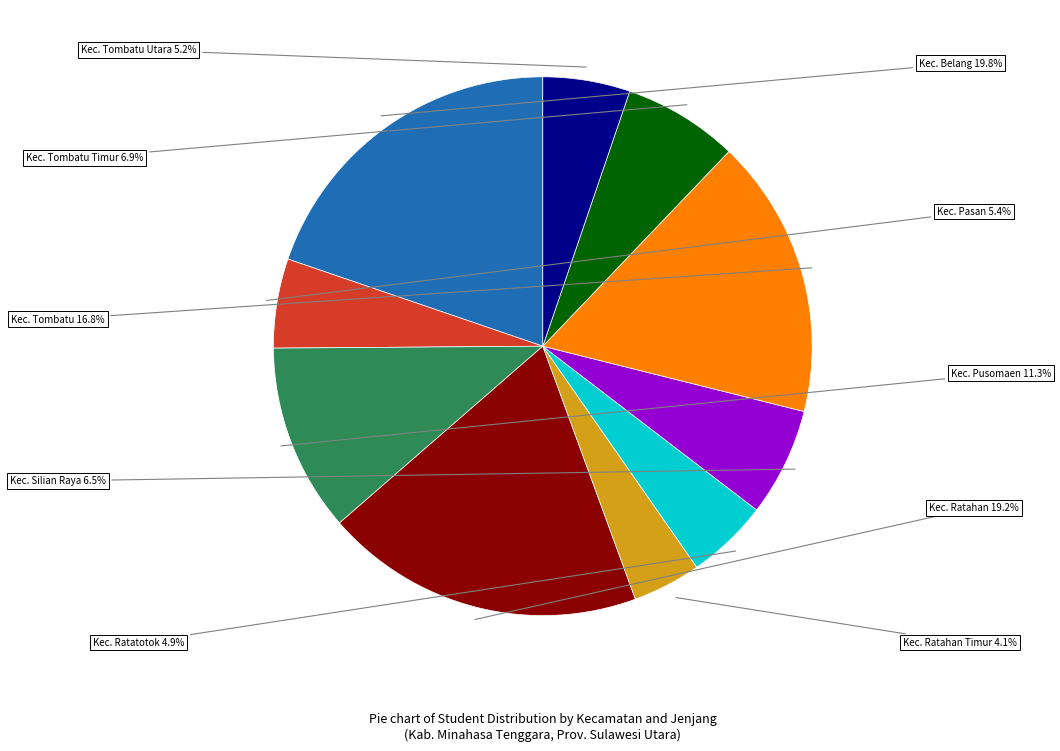

Is there a majority slice in this chart?

No